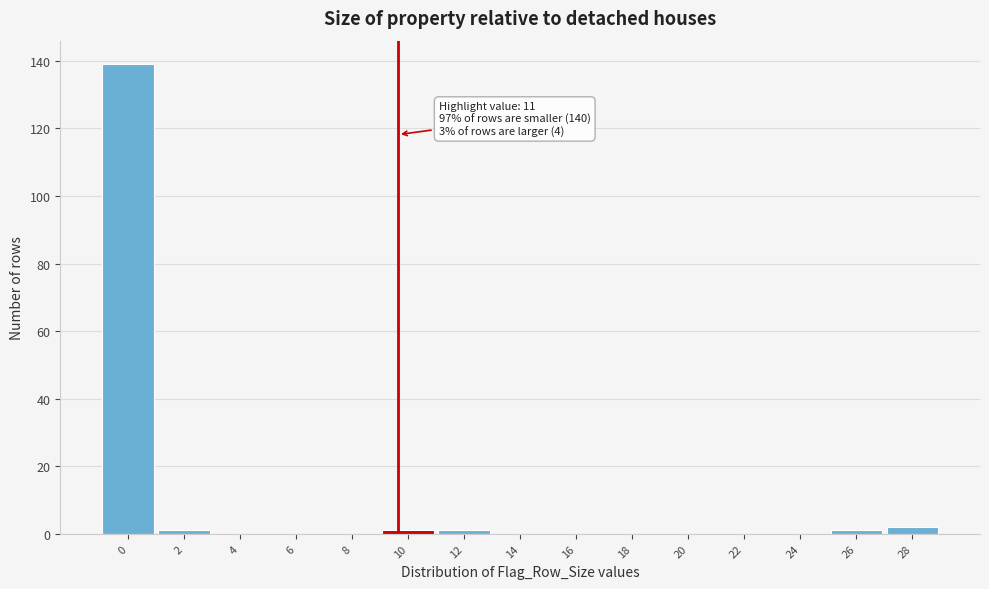

Reading left to right, transcribe all the data shown in this chart.

0=139	2=1	4=0	6=0	8=0	10=1	12=1	14=0	16=0	18=0	20=0	22=0	24=0	26=1	28=2